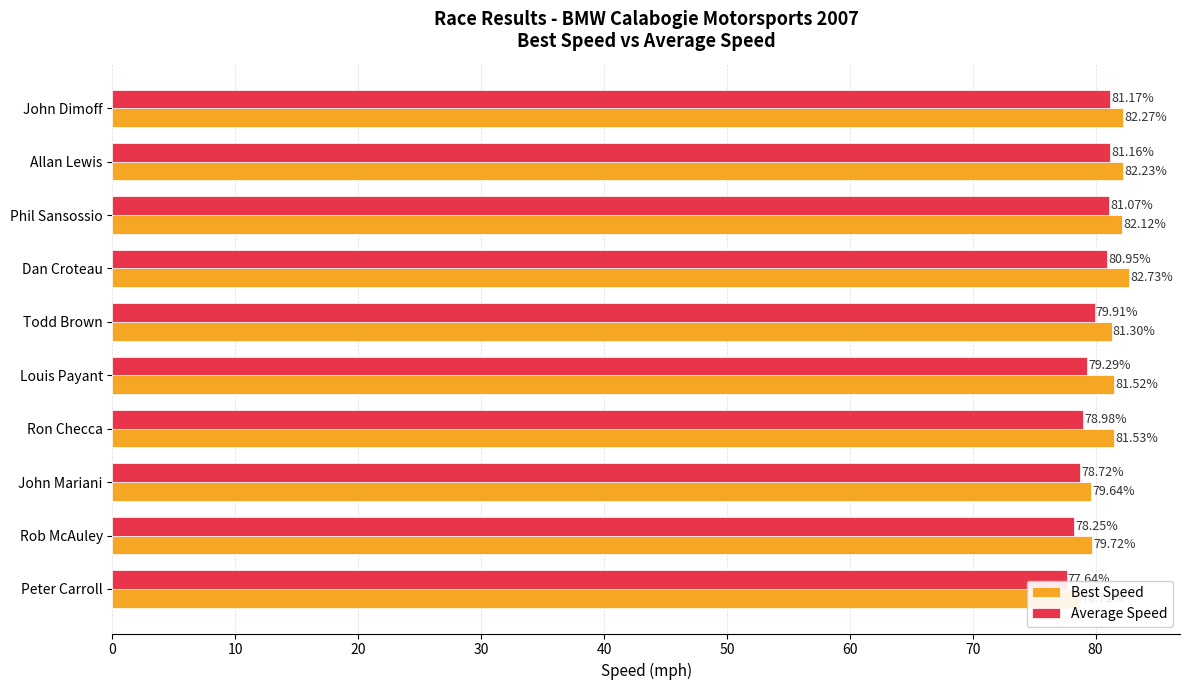

Is it true that Best Speed equals 79.7 at Rob McAuley?

True